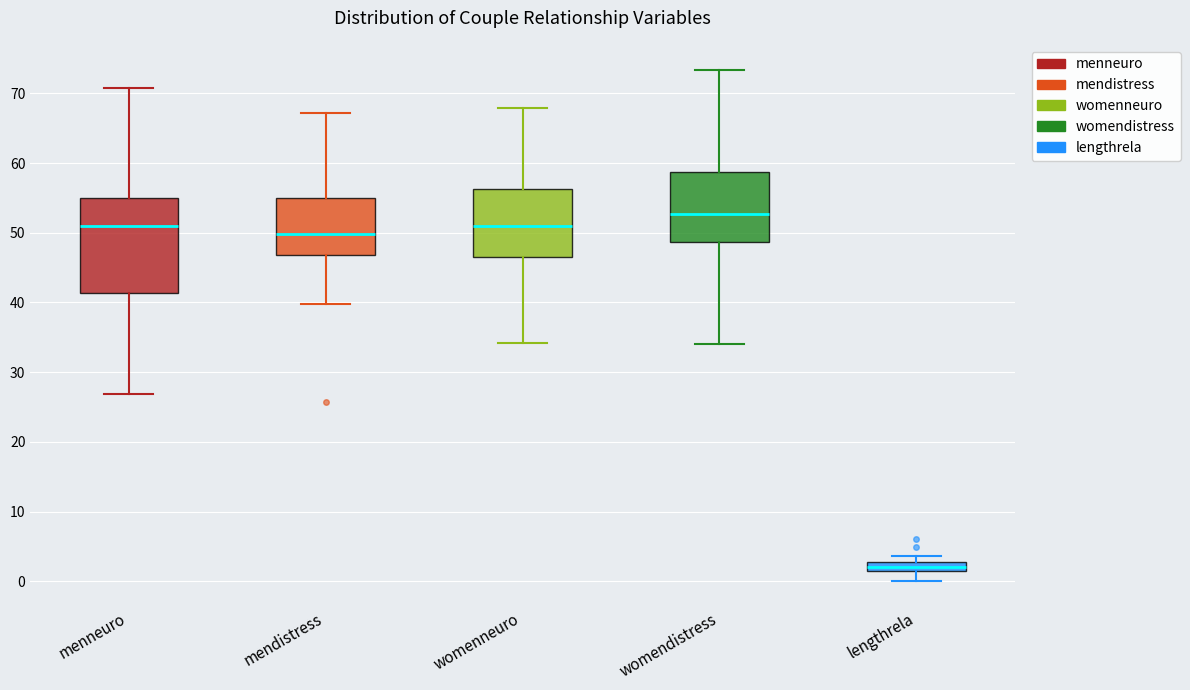

Which box's median line is the highest?

womendistress